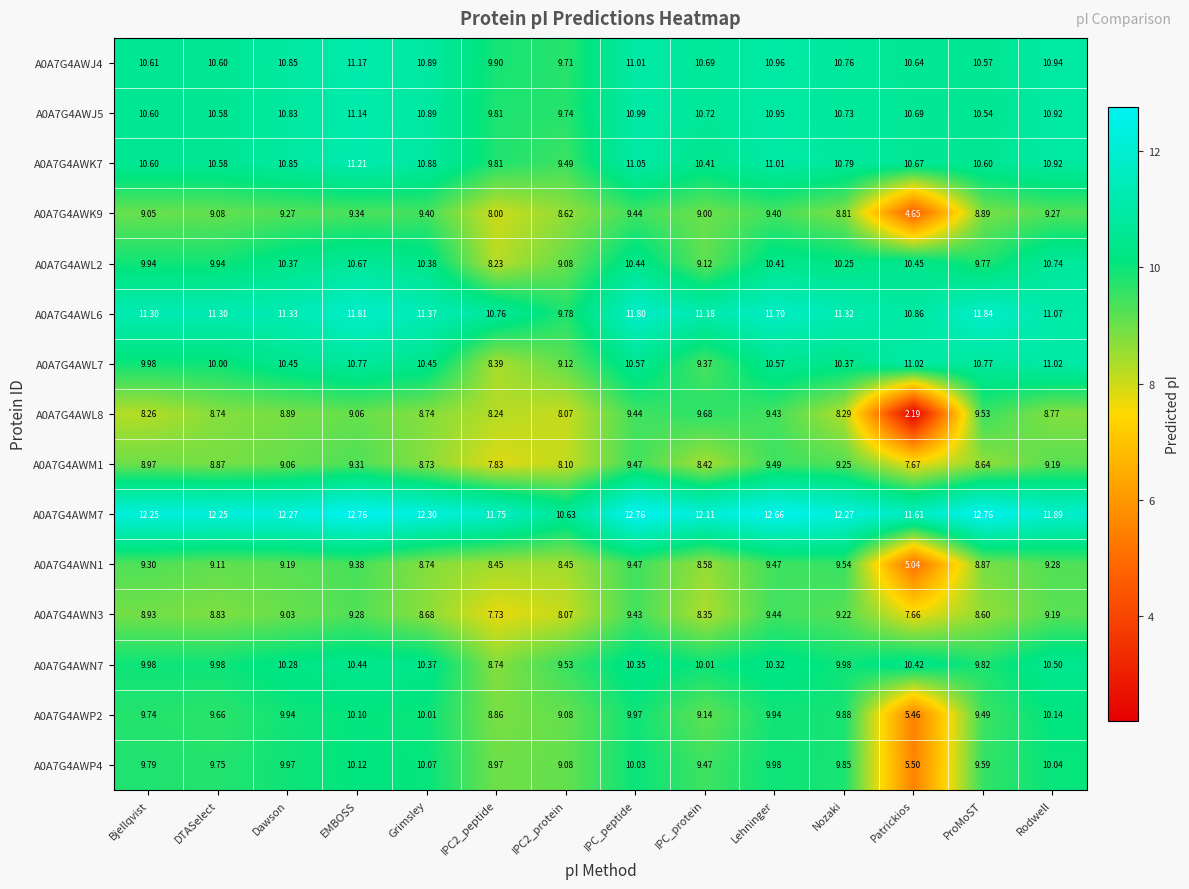

Where is A0A7G4AWL8 nearest to the value 5?

Patrickios